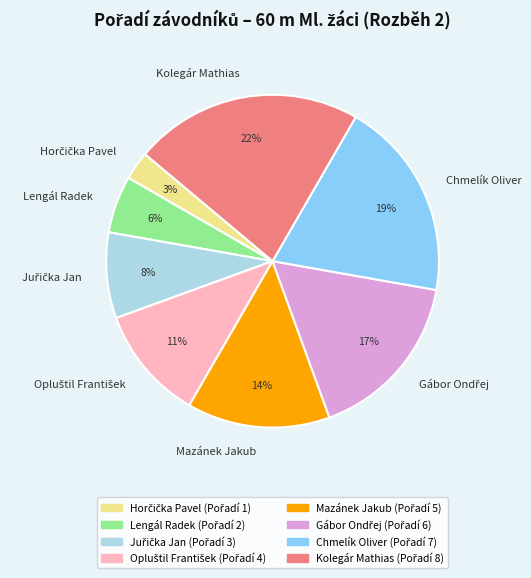

Does any single category account for the majority?

No